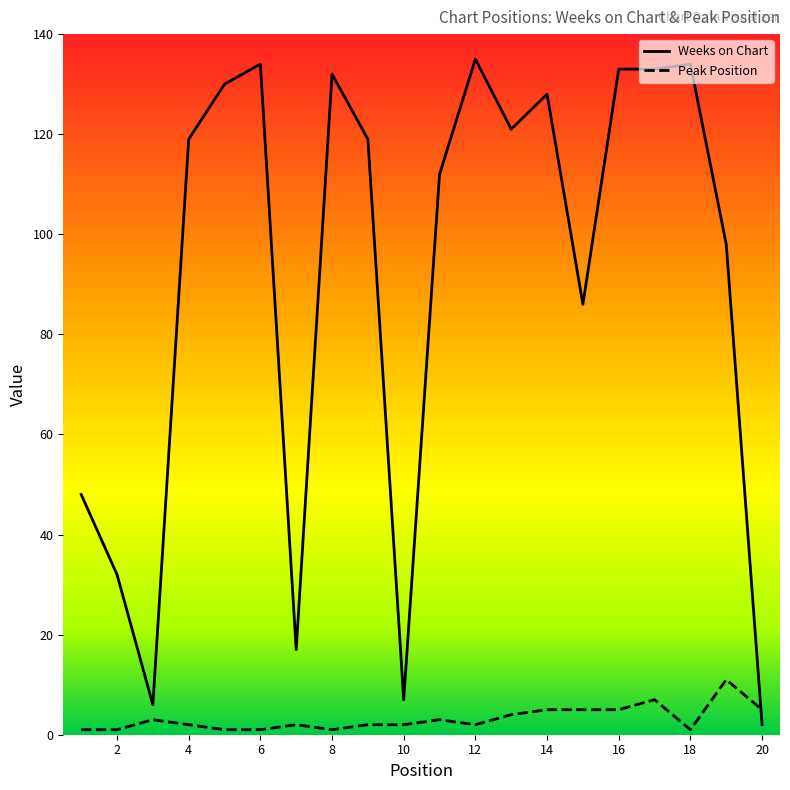

How many intersections are there between Peak Position and Weeks on Chart?

1